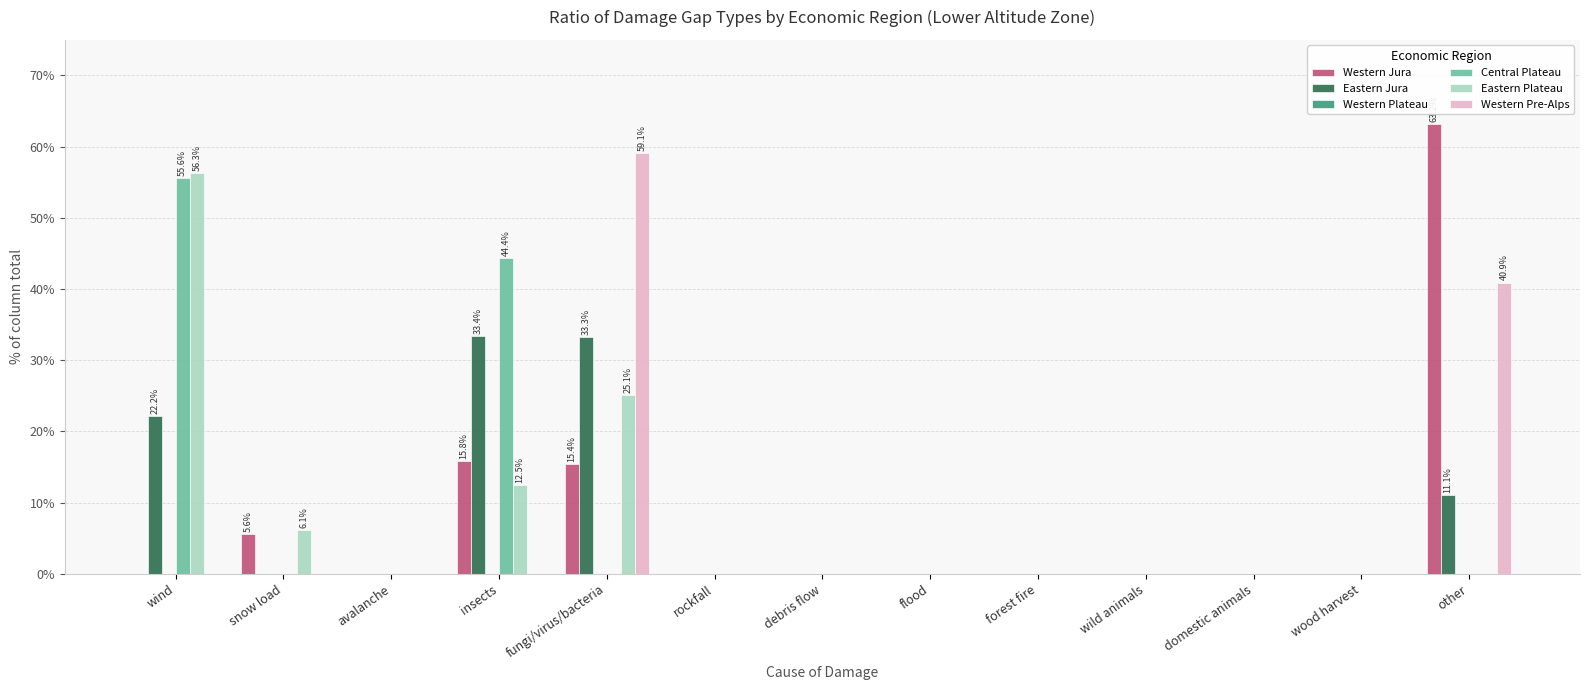

Does the chart contain stacked bars?

No